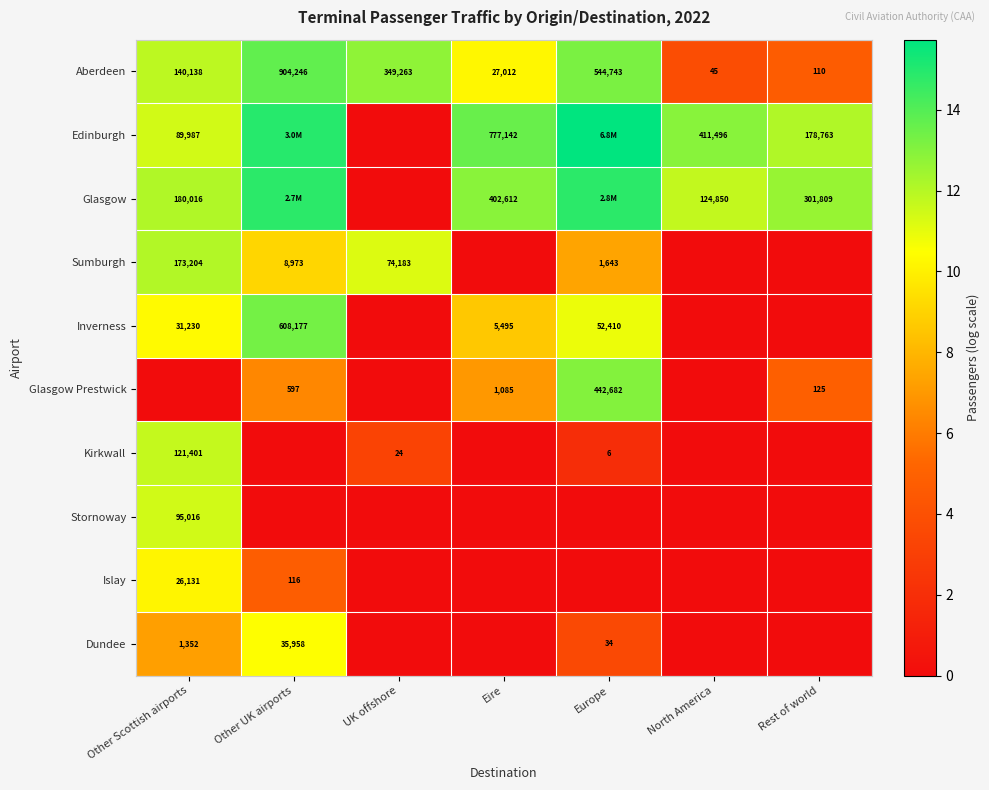

List the labels in order of Aberdeen value, smallest first.

North America, Rest of world, Eire, Other Scottish airports, UK offshore, Europe, Other UK airports